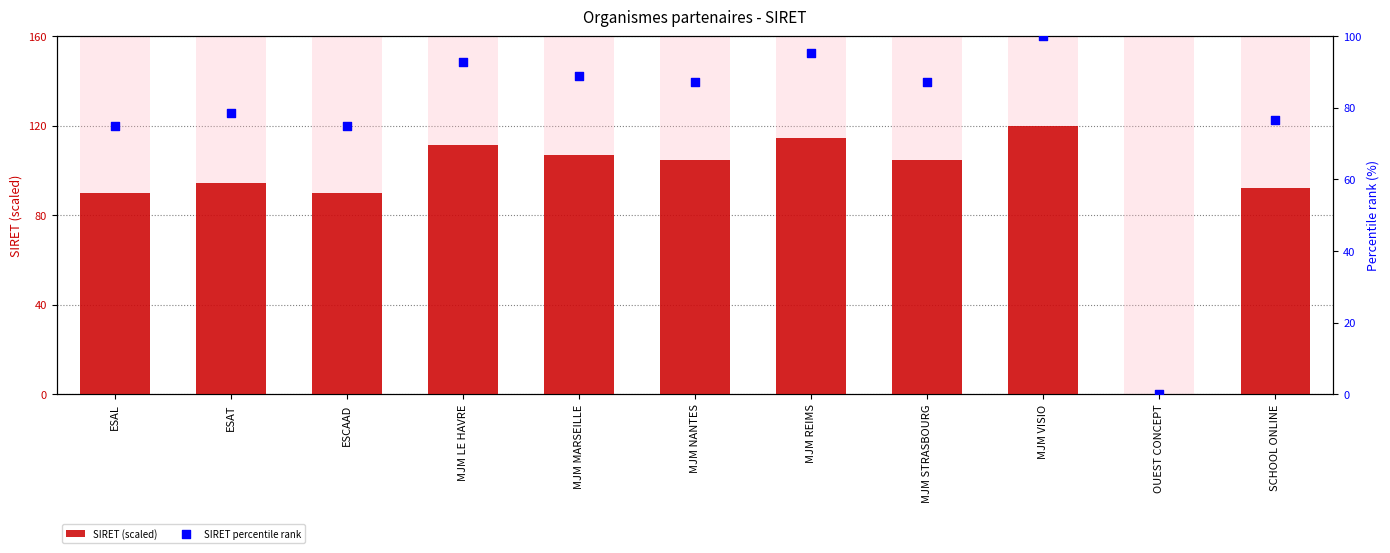

Which series reaches the minimum Y coordinate?

SIRET (scaled)